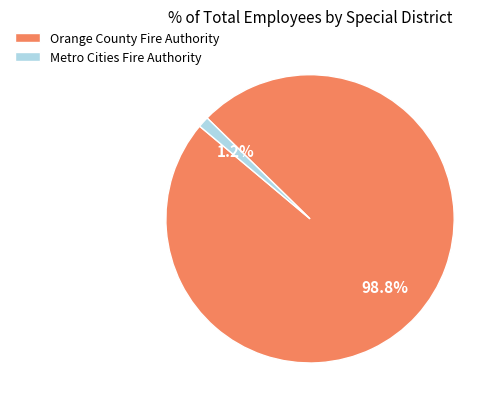

How many slices are in this pie chart?

2